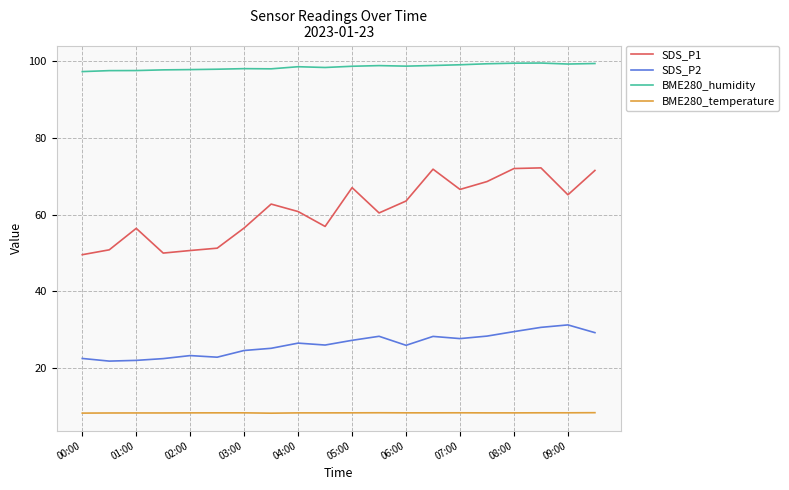

List the series in order of their peak value, lowest first.

BME280_temperature, SDS_P2, SDS_P1, BME280_humidity